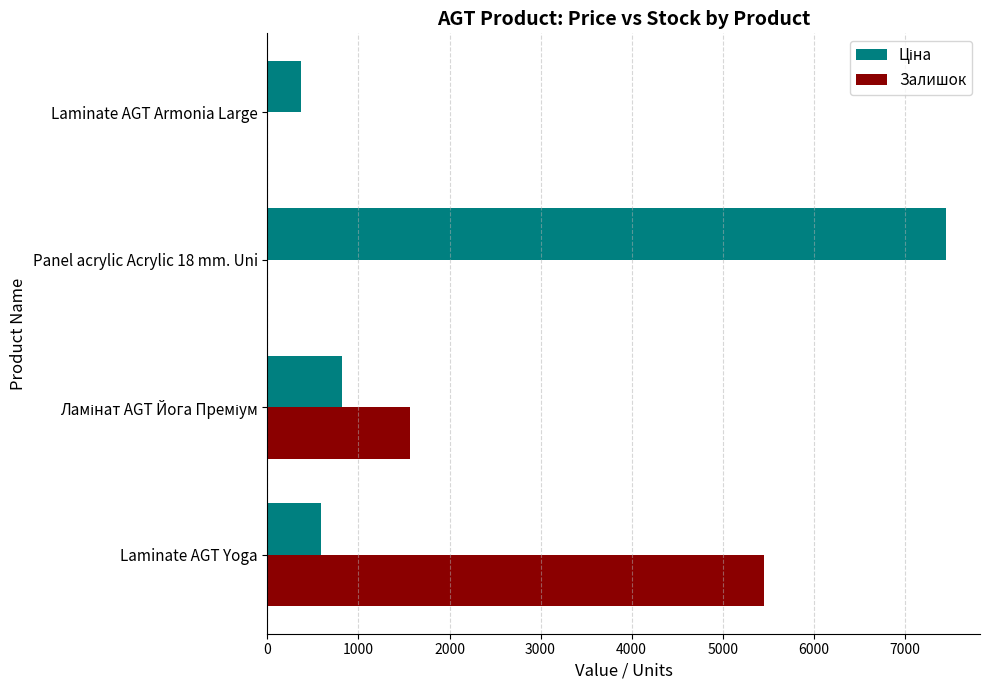

At which category is the sum across all series the highest?

Panel acrylic Acrylic 18 mm. Uni